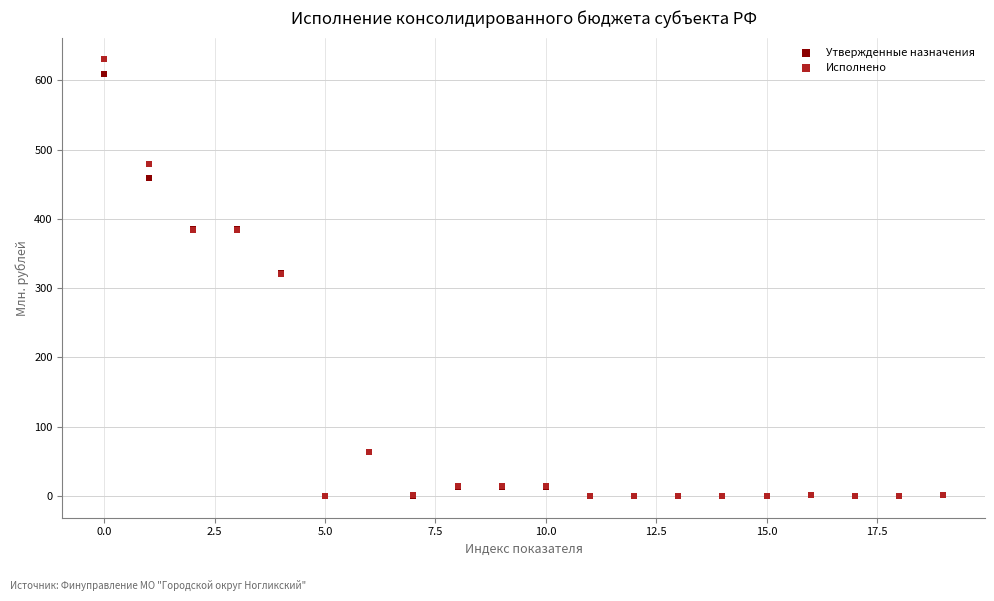

Which series contains the highest Y value?

Исполнено